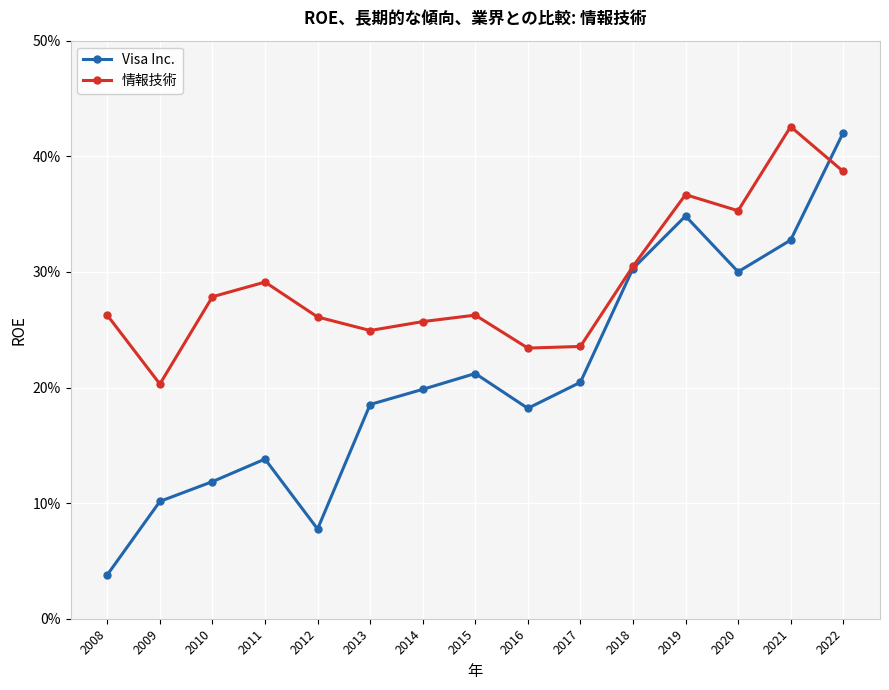

Is this an area chart (filled region under the line)?

No